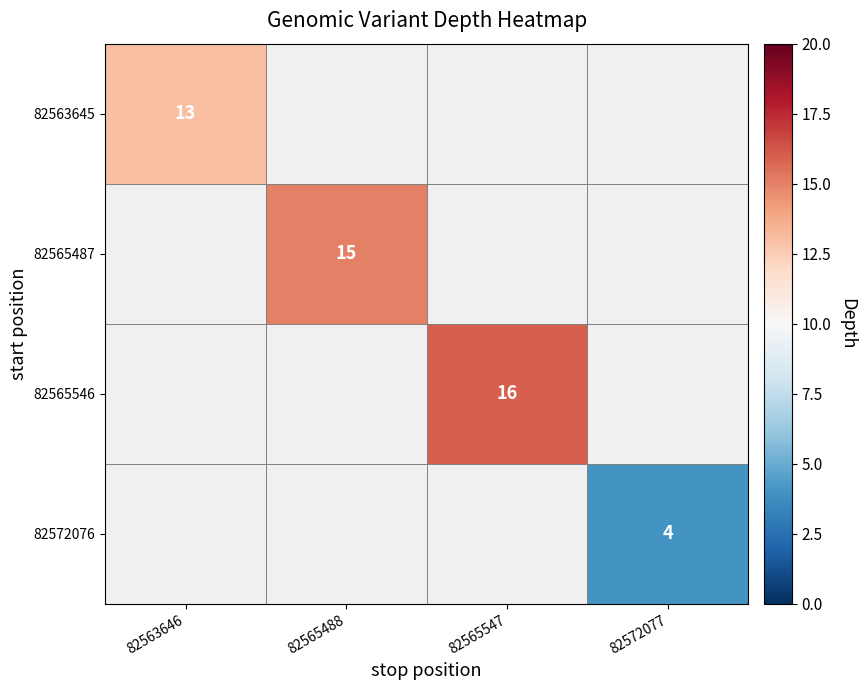

Is it true that 82572076 equals 4 at 82572077?

True